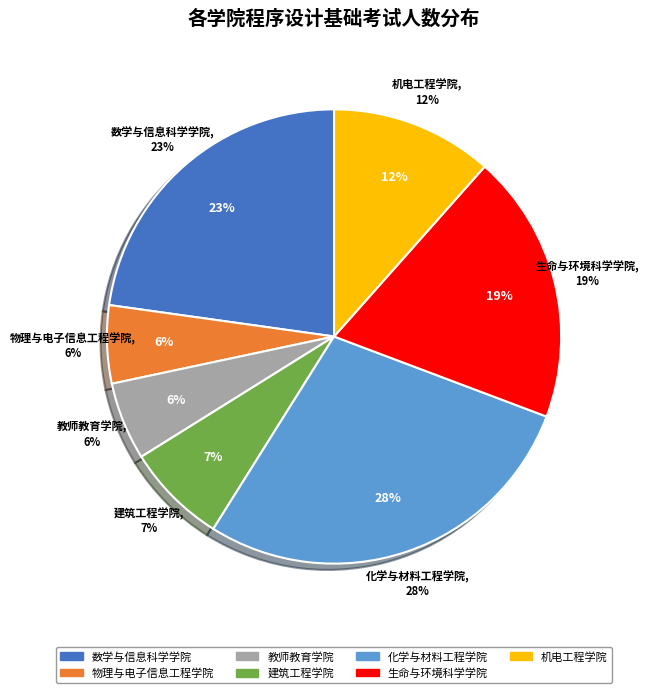

Which category has the smallest portion of the pie?

物理与电子信息工程学院